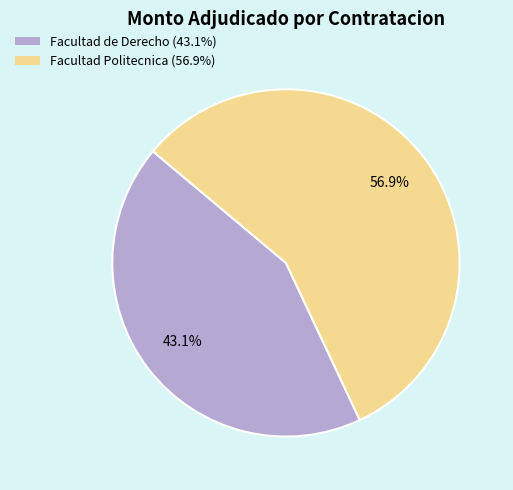

Is there a majority slice in this chart?

Yes